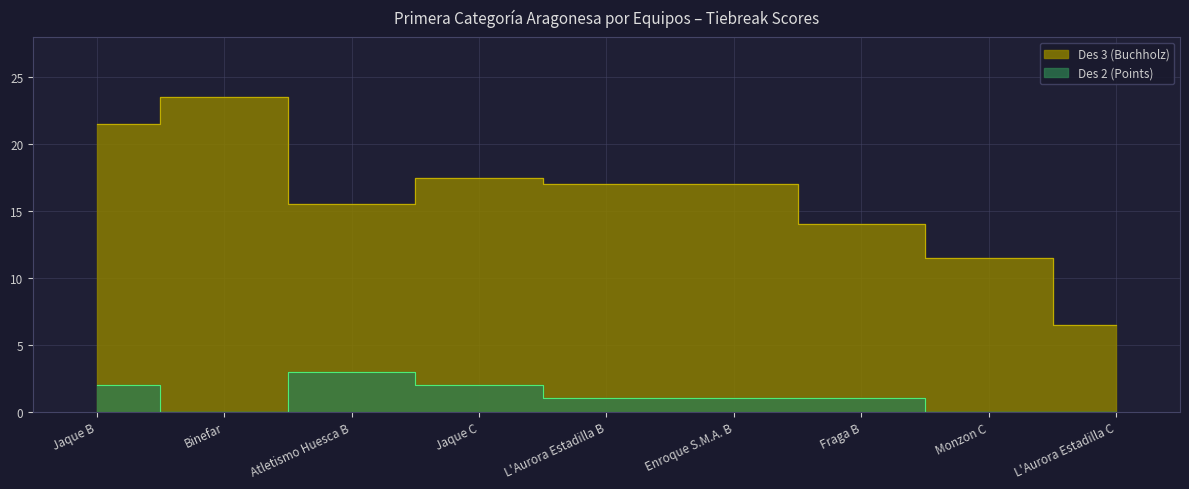

What is the value of the Des 2 (Points) point at the 4th from the left?

2.0